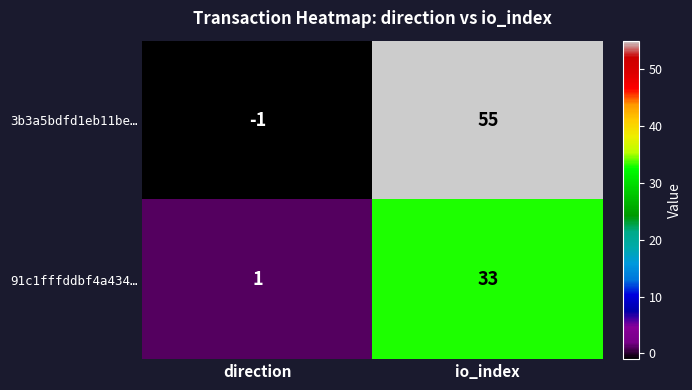

What is the difference between the highest and lowest values at direction?

2